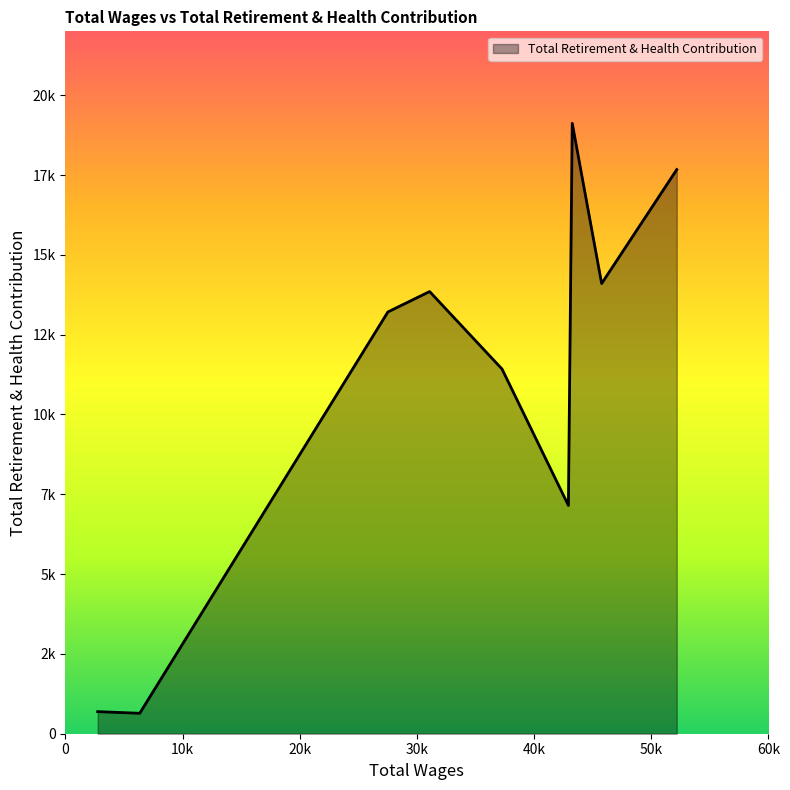

Is this an area chart (filled region under the line)?

Yes